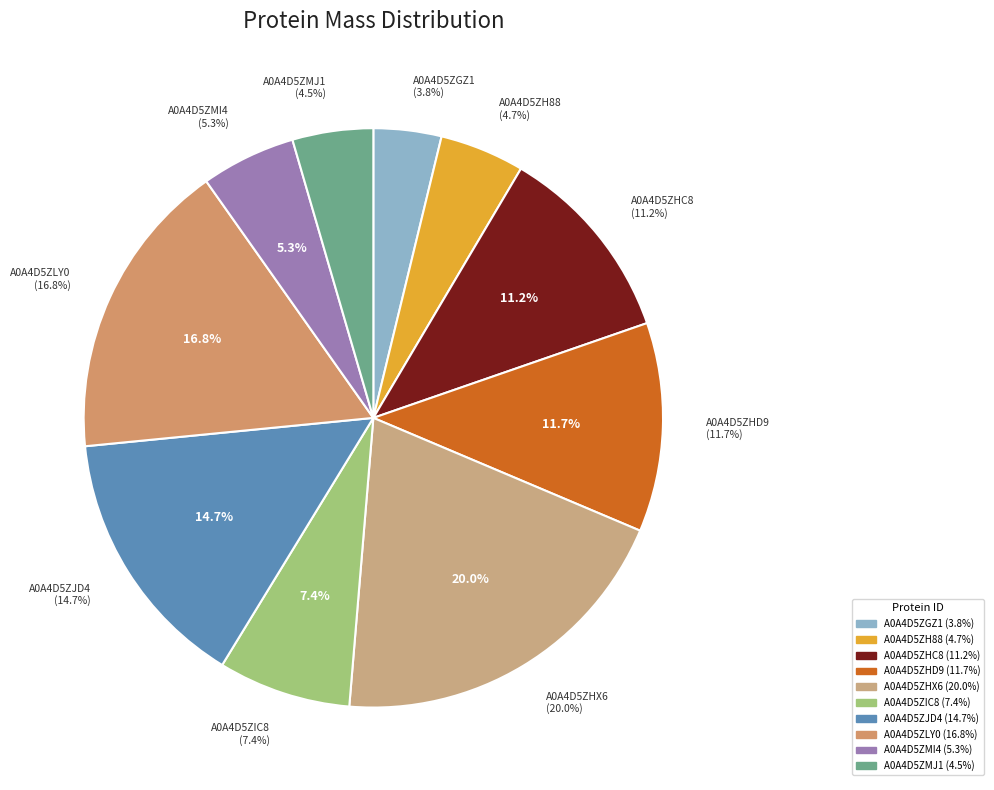

Is it true that A0A4D5ZHD9 is 5% of the pie?

False